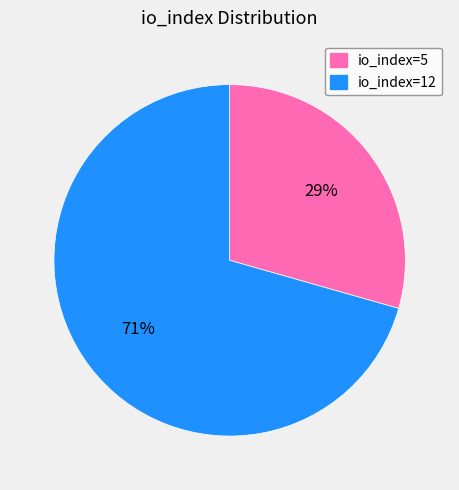

What is the largest slice in the pie chart?

io_index=12